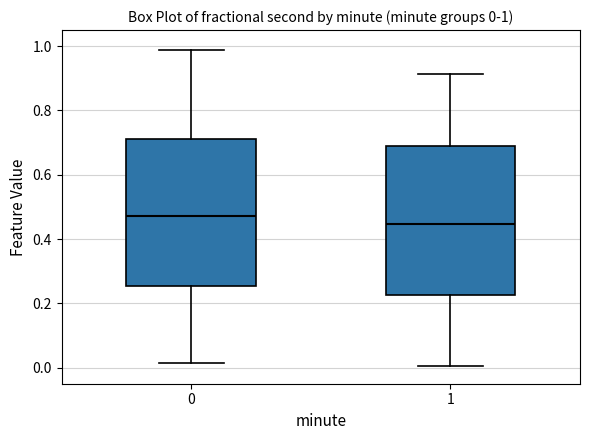

Which box has the lowest median line?

1